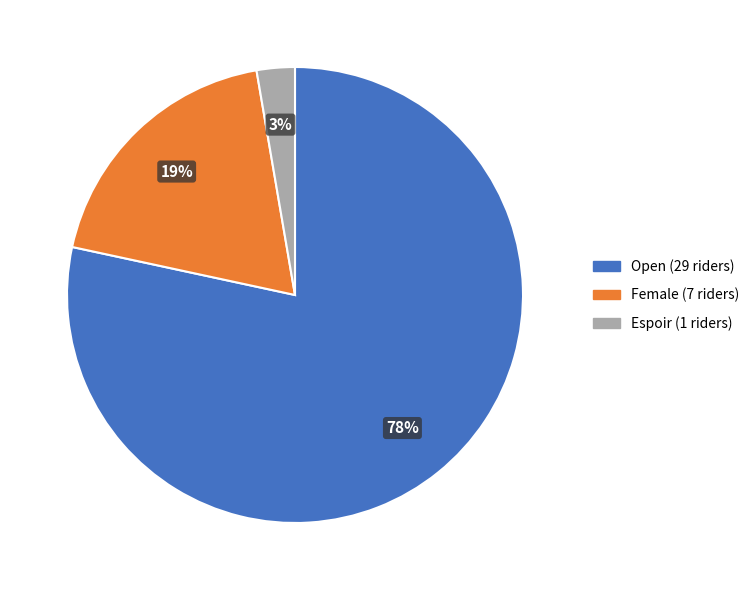

How many slices are in this pie chart?

3